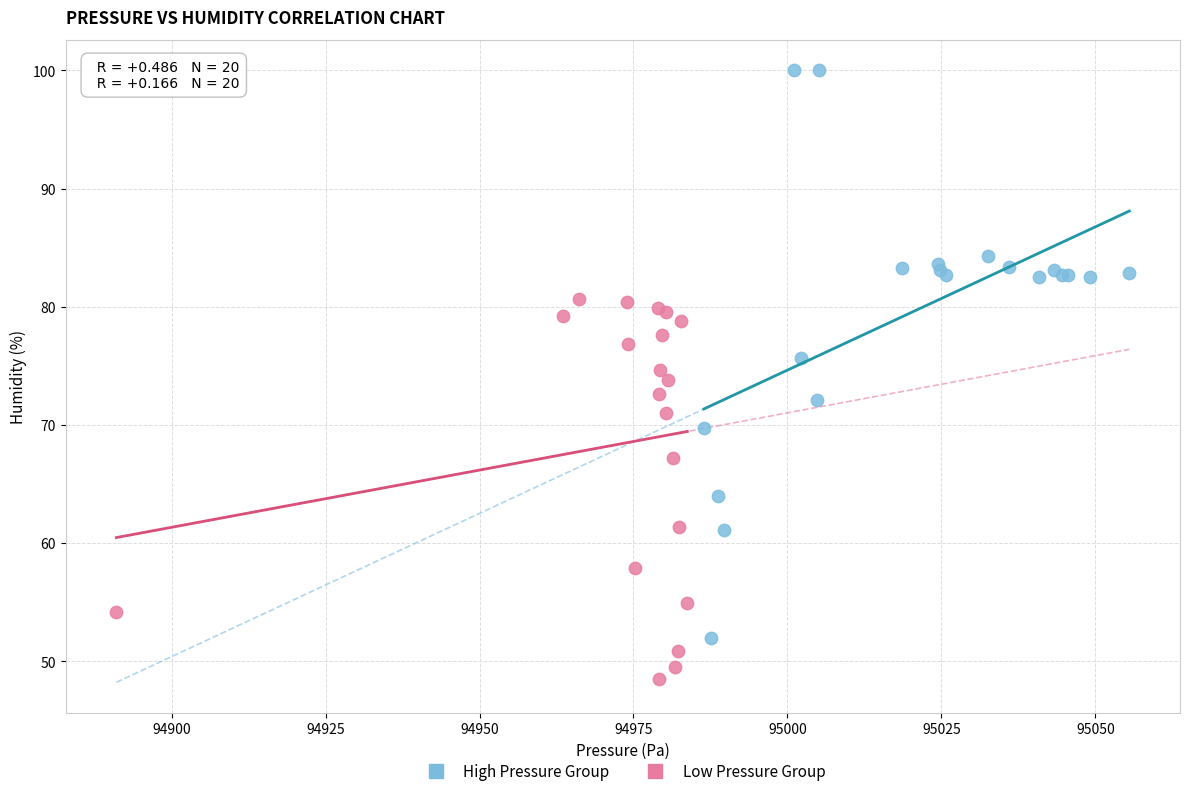

Which series has the widest spread of Y values?

High Pressure Group